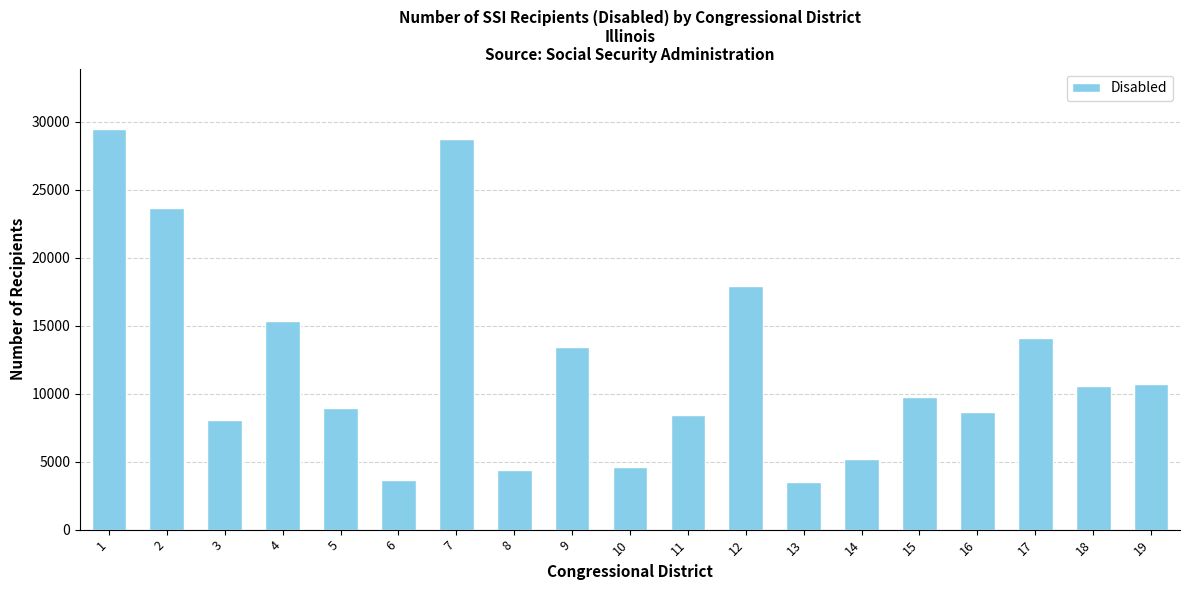

How many bars are there in total?

19